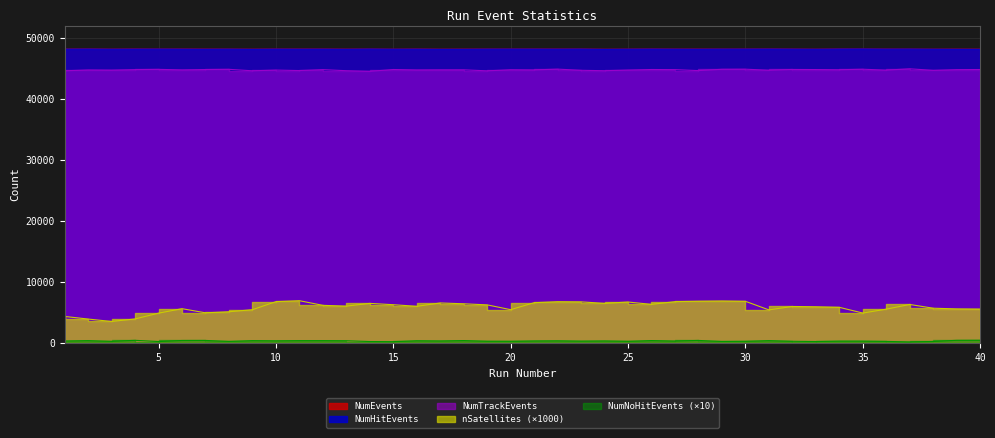

Which has a higher value, 6 or 2?

6